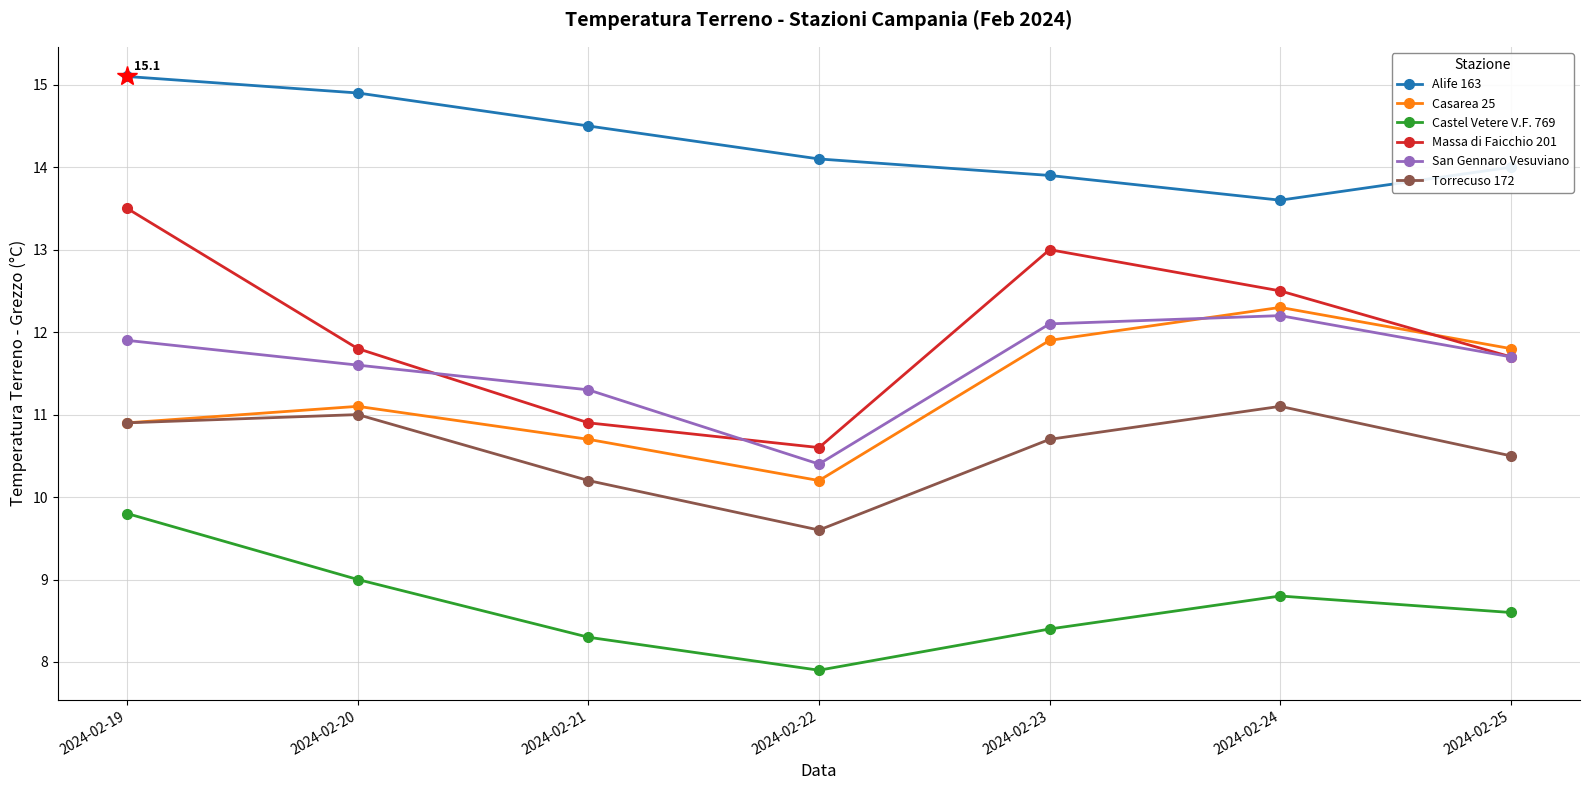

Reading right to left, list all the values displayed in this chart.

Alife 163: 2024-02-25=14.0	2024-02-24=13.6	2024-02-23=13.9	2024-02-22=14.1	2024-02-21=14.5	2024-02-20=14.9	2024-02-19=15.1
Casarea 25: 2024-02-25=11.8	2024-02-24=12.3	2024-02-23=11.9	2024-02-22=10.2	2024-02-21=10.7	2024-02-20=11.1	2024-02-19=10.9
Castel Vetere V.F. 769: 2024-02-25=8.6	2024-02-24=8.8	2024-02-23=8.4	2024-02-22=7.9	2024-02-21=8.3	2024-02-20=9.0	2024-02-19=9.8
Massa di Faicchio 201: 2024-02-25=11.7	2024-02-24=12.5	2024-02-23=13.0	2024-02-22=10.6	2024-02-21=10.9	2024-02-20=11.8	2024-02-19=13.5
San Gennaro Vesuviano: 2024-02-25=11.7	2024-02-24=12.2	2024-02-23=12.1	2024-02-22=10.4	2024-02-21=11.3	2024-02-20=11.6	2024-02-19=11.9
Torrecuso 172: 2024-02-25=10.5	2024-02-24=11.1	2024-02-23=10.7	2024-02-22=9.6	2024-02-21=10.2	2024-02-20=11.0	2024-02-19=10.9